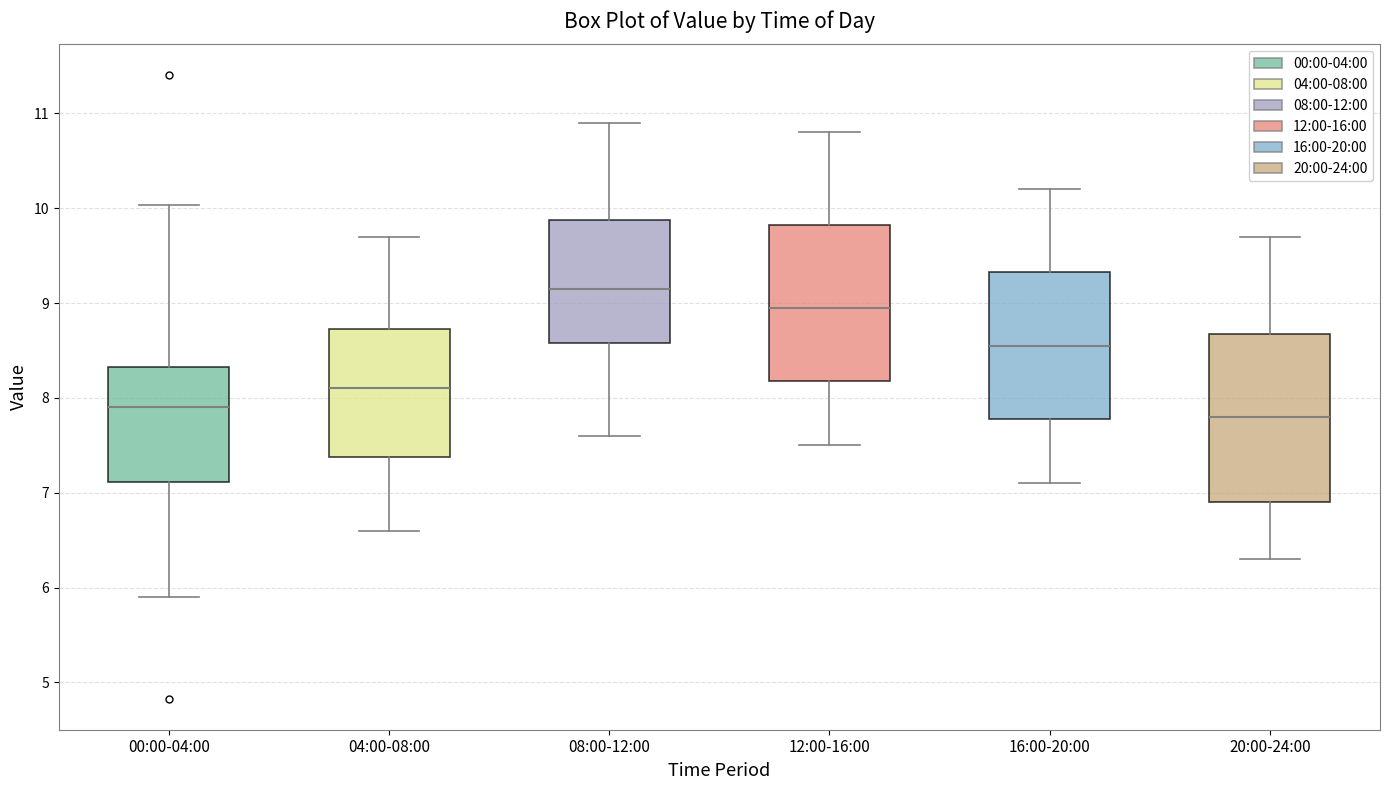

Which box has the highest median line?

08:00-12:00